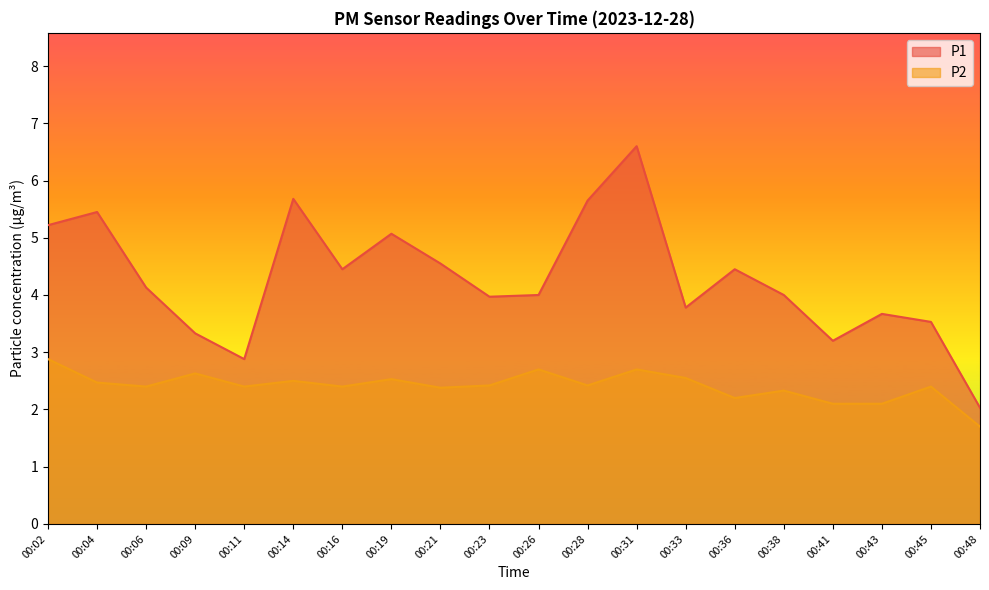

How many data points does each series have?

20